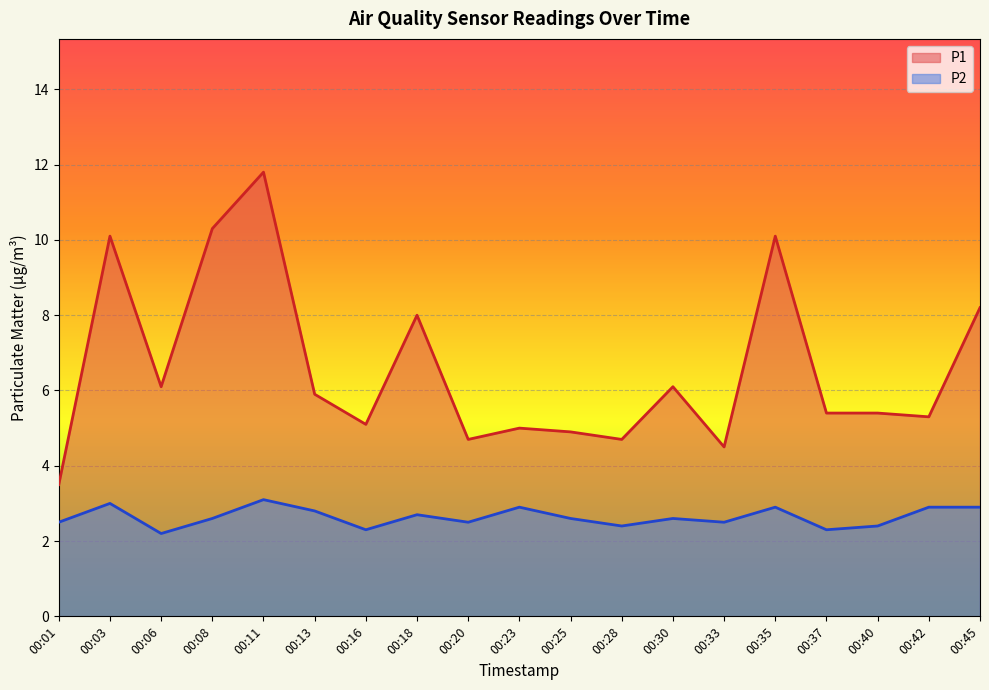

Rank the series by their maximum value, from lowest to highest.

P2, P1